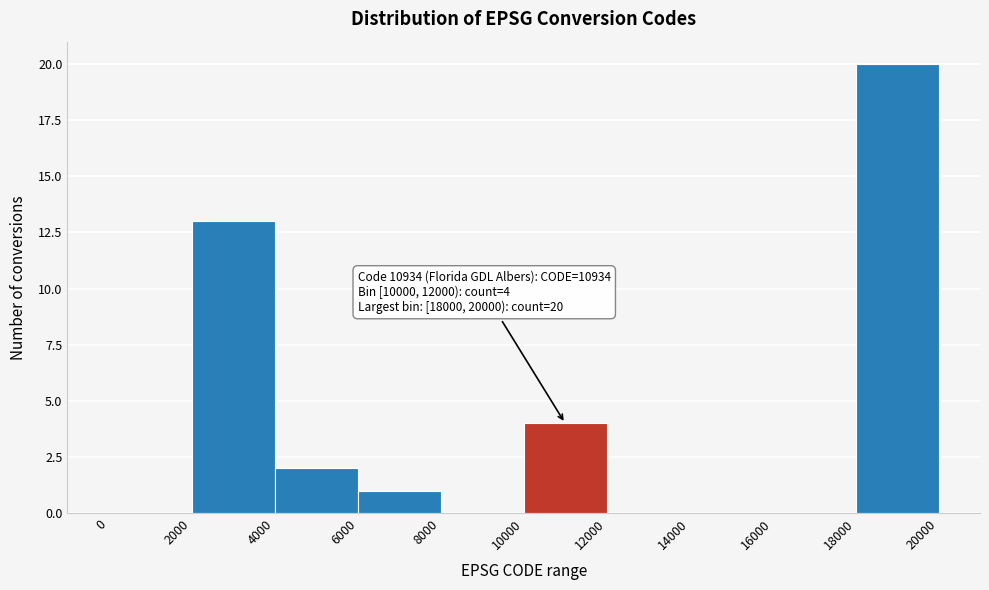

Over which range of the x-axis is the bar tallest?

18000 to 20000